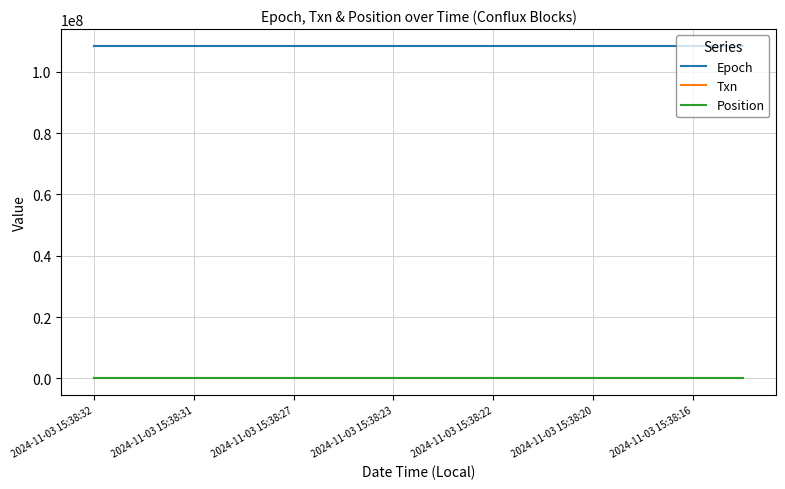

Does the chart display data point markers on the line(s)?

No